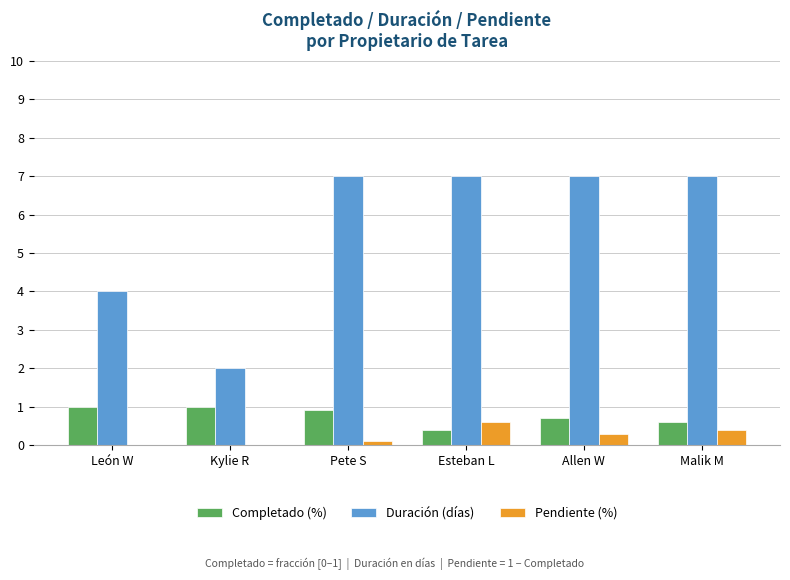

Reading left to right, extract all data points from this chart.

Completado (%): 1.0	1.0	0.9	0.4	0.7	0.6
Duración (días): 4.0	2.0	7.0	7.0	7.0	7.0
Pendiente (%): 0.0	0.0	0.1	0.6	0.3	0.4